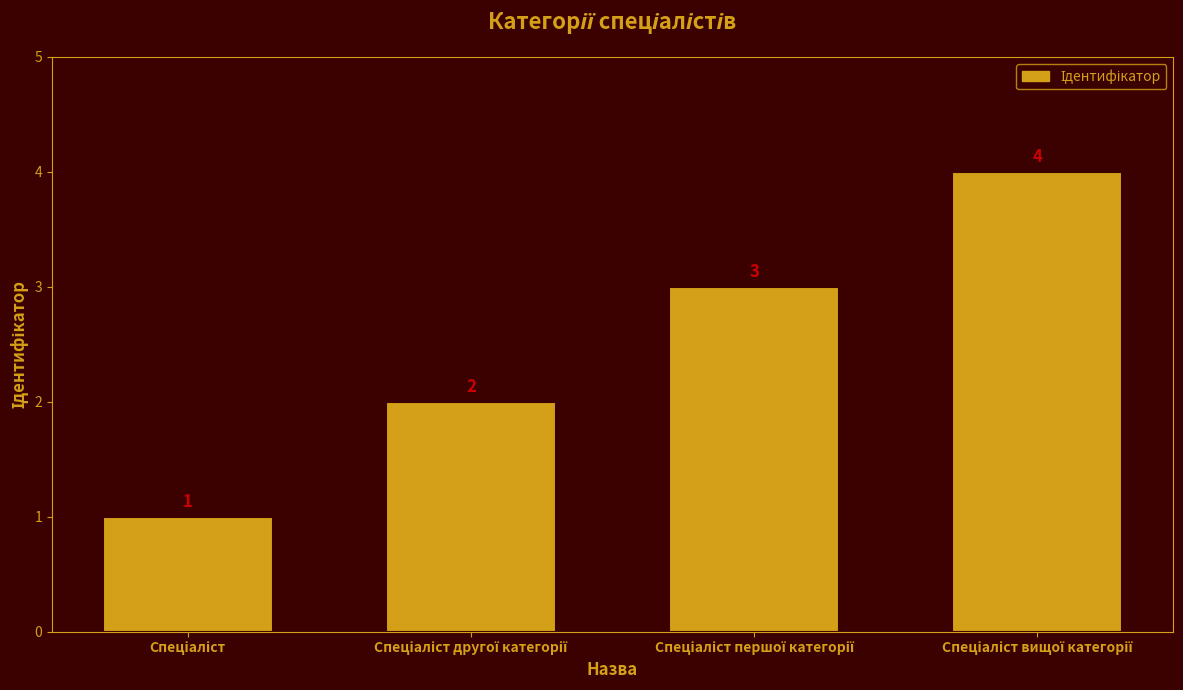

What is the value of the 2nd bar from the left?

2